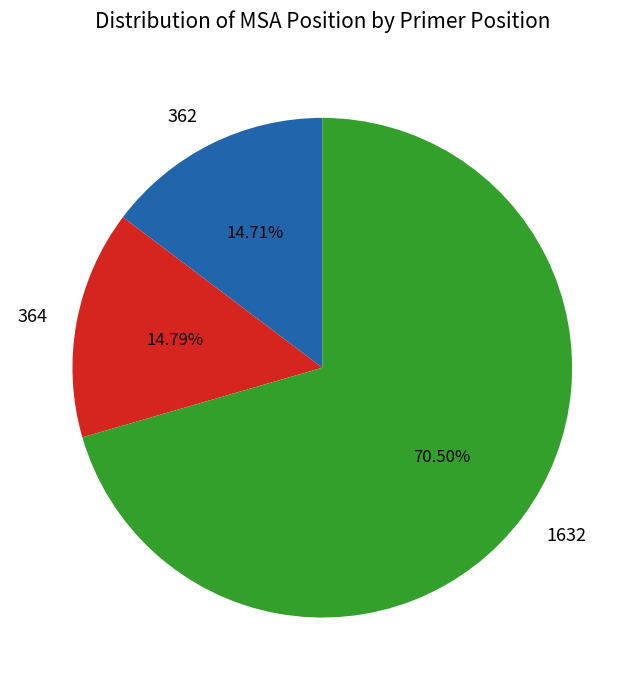

Do 362 and 364 together represent more than half of the pie?

No